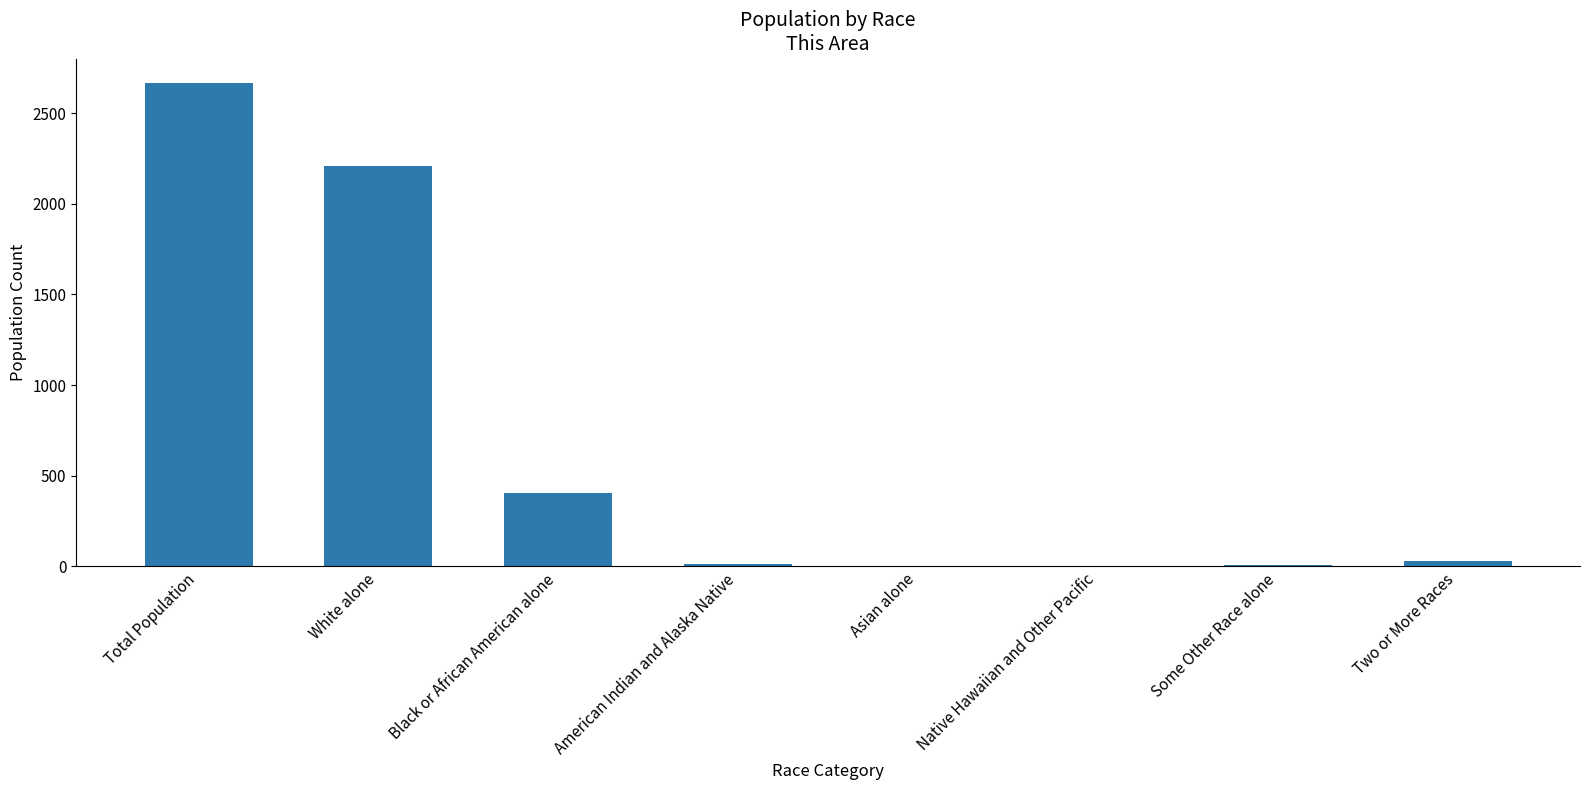

What is the greatest value displayed?

2667